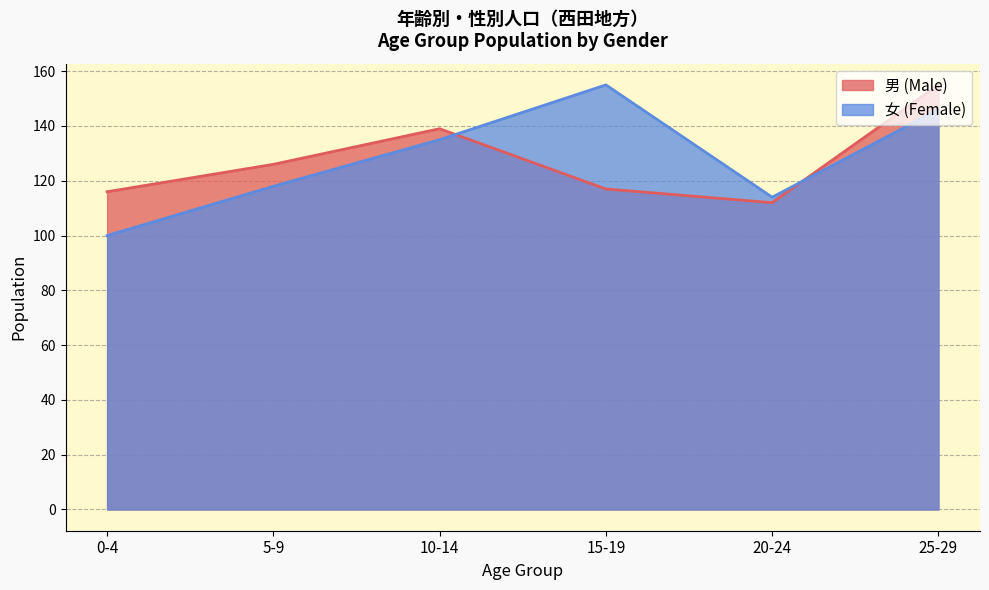

The value of 女 (Female) at 5-9 is 118. True or false?

True